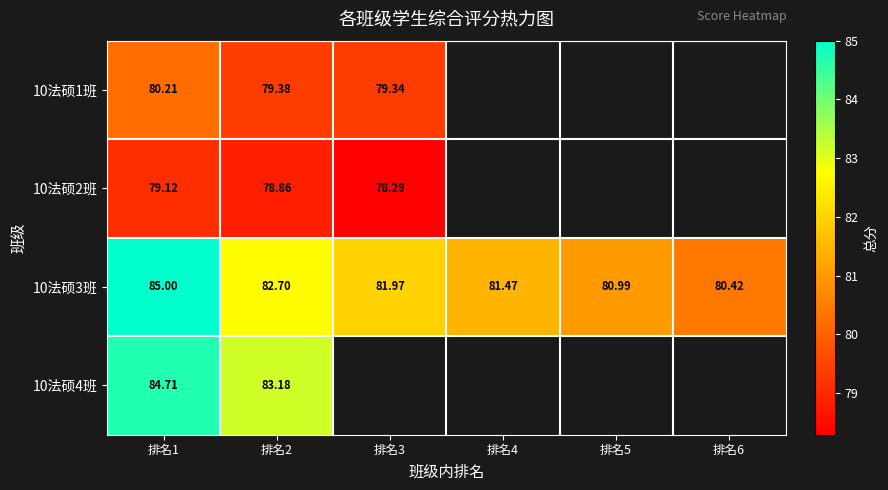

What is the spread (max minus min) of values at 排名3?

3.7